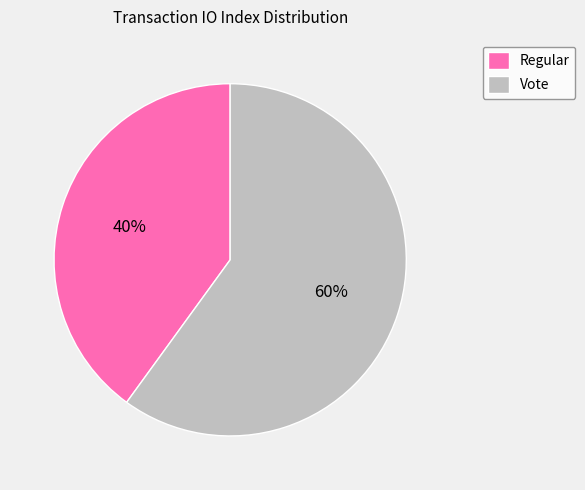

Approximately how many times larger is the value at Vote compared to Regular?

1.5